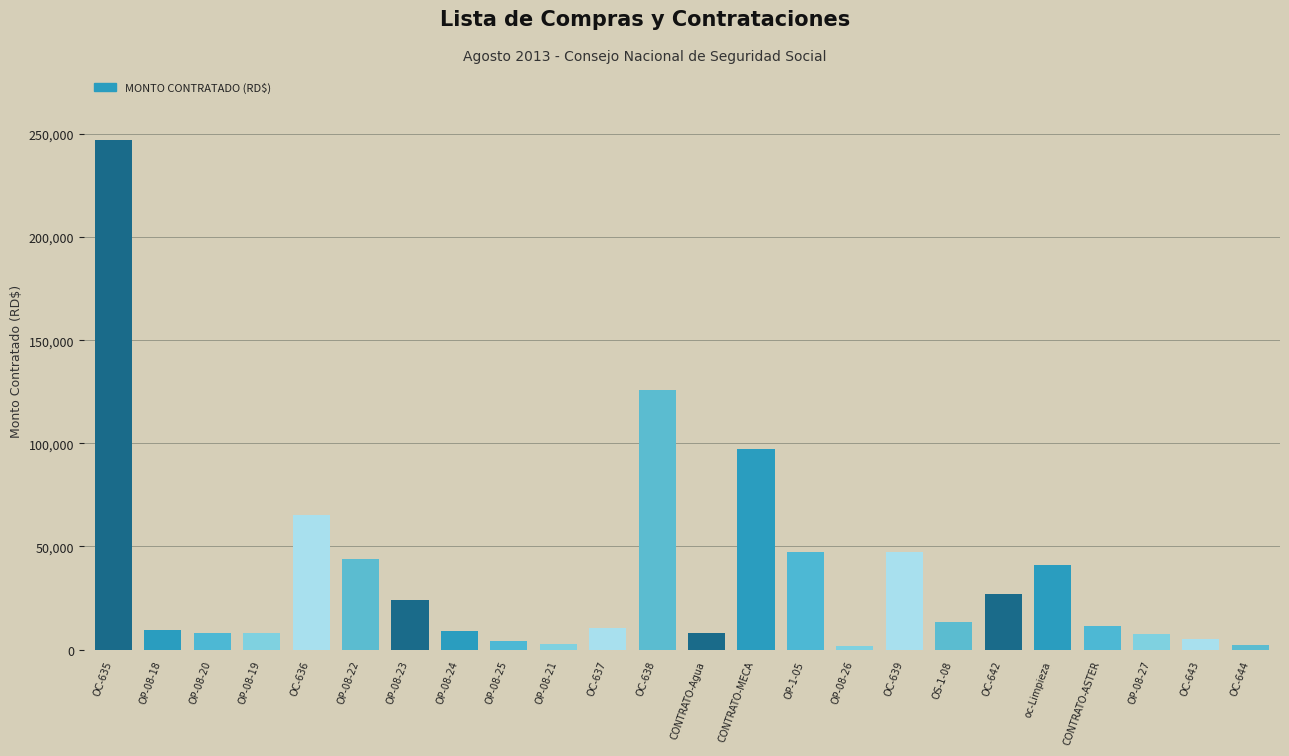

Which category has the highest value across all series?

OC-635